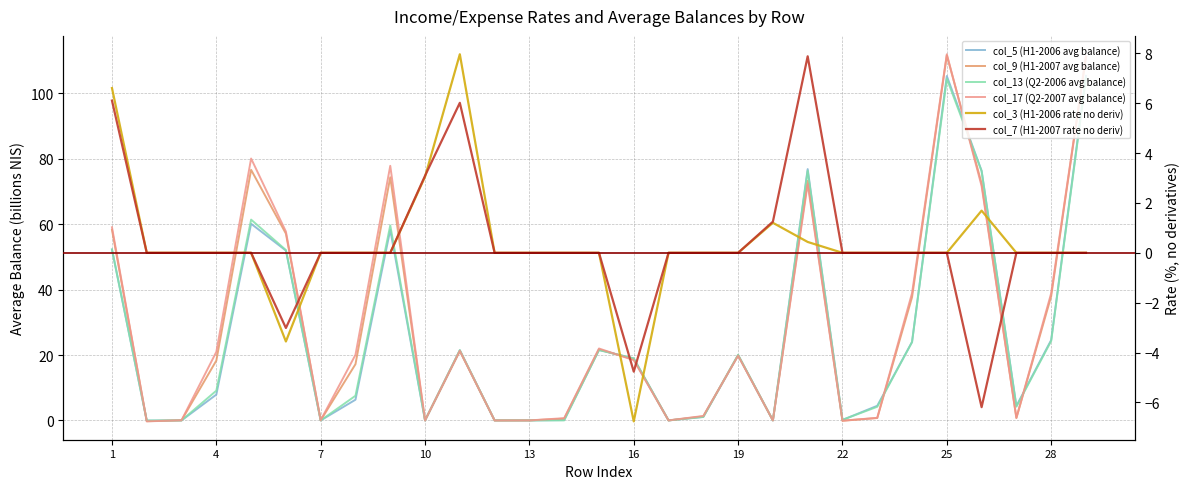

True or false: col_9 (H1-2007 avg balance) has more than 0 points higher than both neighbors.

True